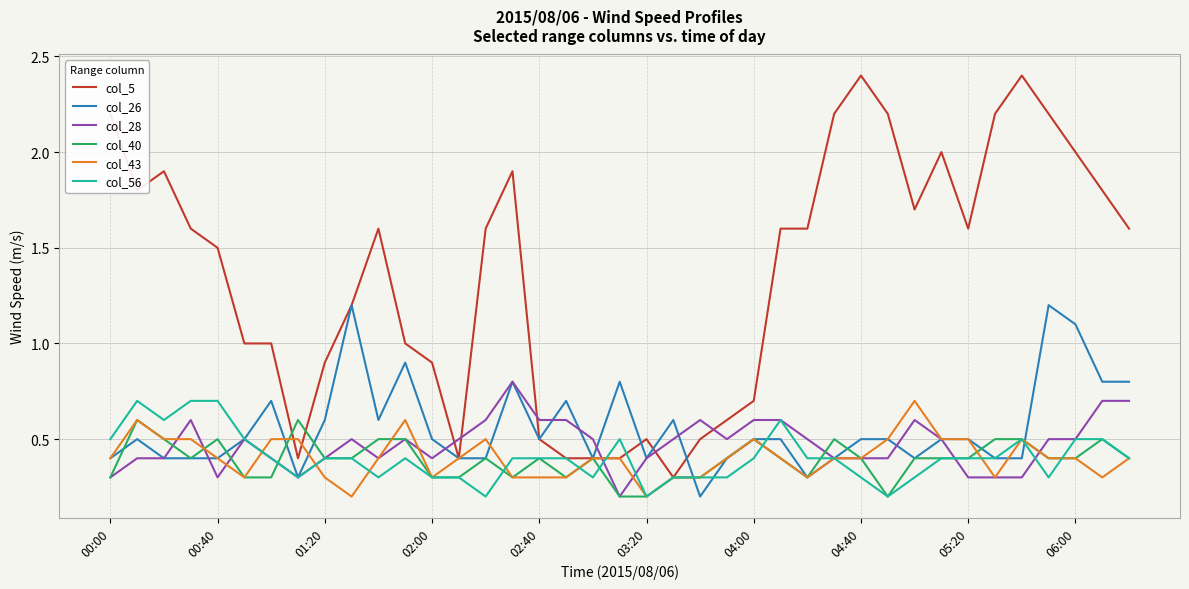

Which series has the widest spread of values?

col_5